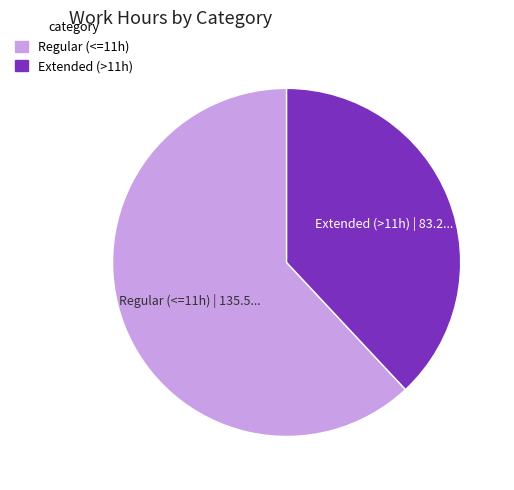

Does any single category account for the majority?

Yes